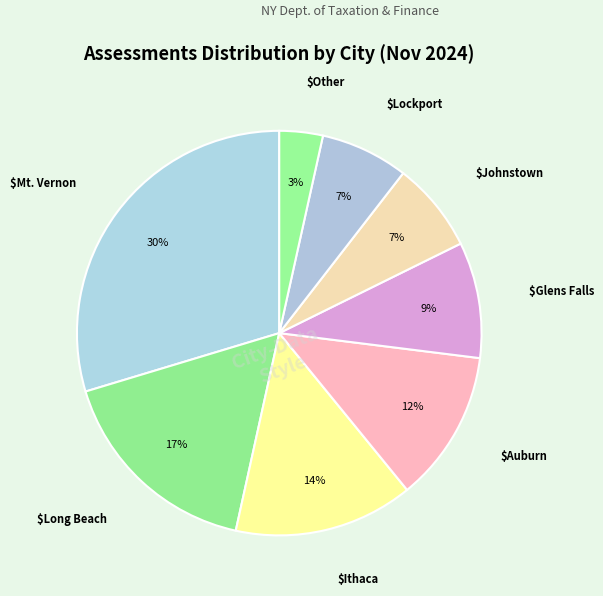

Count the number of slices in the pie.

8